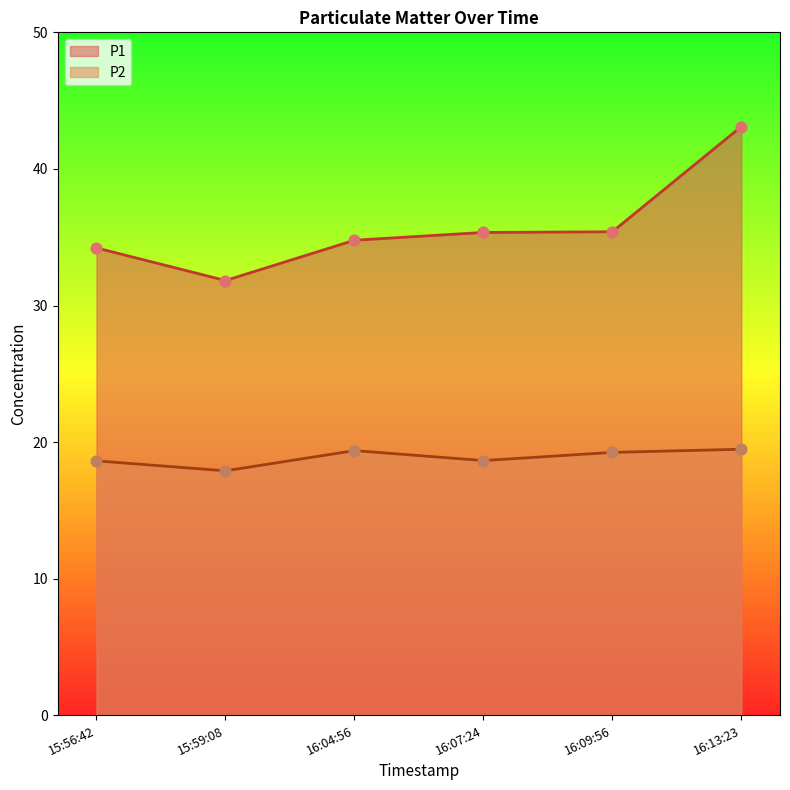

Which series has the largest total across all categories?

P1